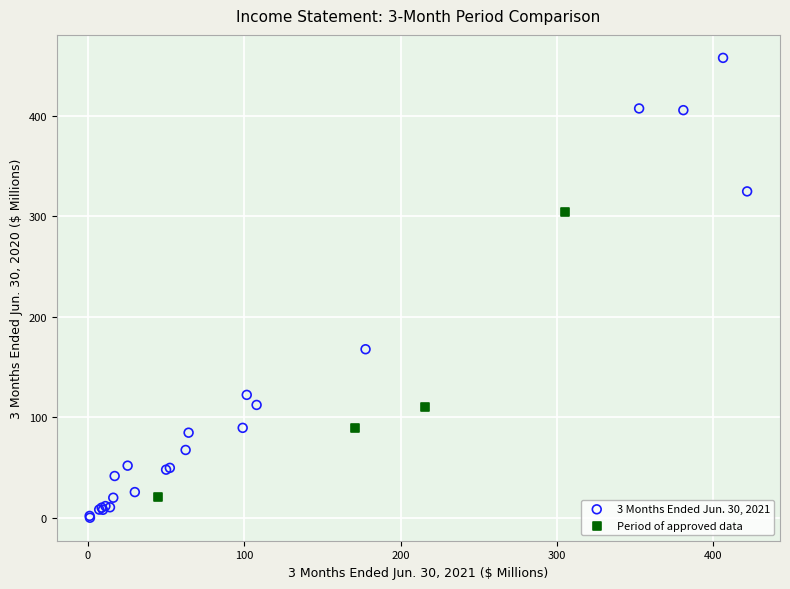

Which series reaches the maximum Y coordinate?

3 Months Ended Jun. 30, 2021